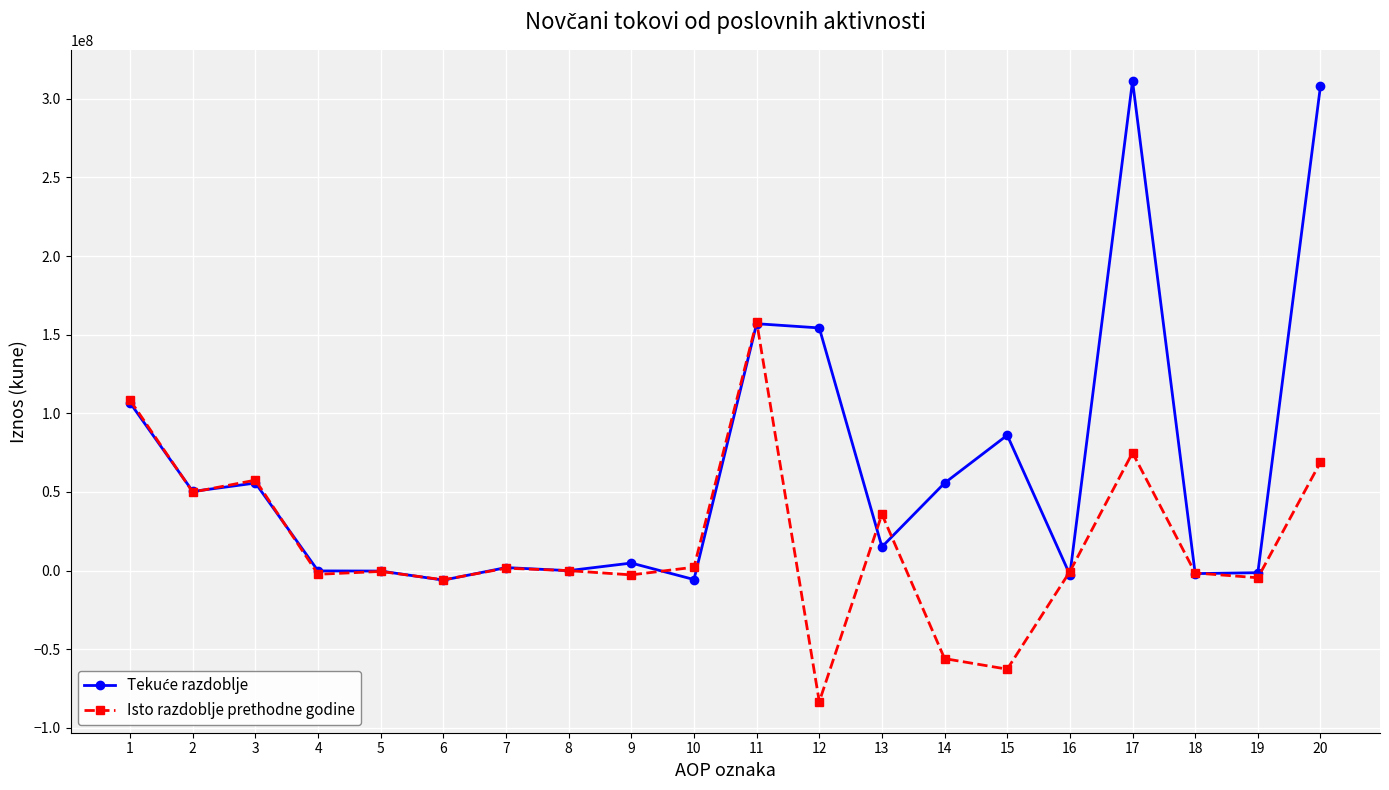

Between 6 and 10, which series saw the biggest shift?

Isto razdoblje prethodne godine